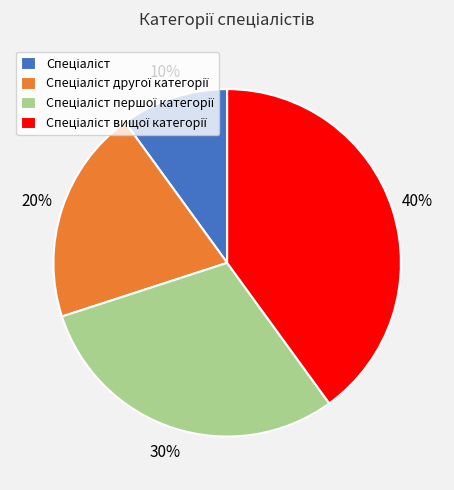

To the nearest percent, what is the difference between the largest and smallest slice percentages?

30%